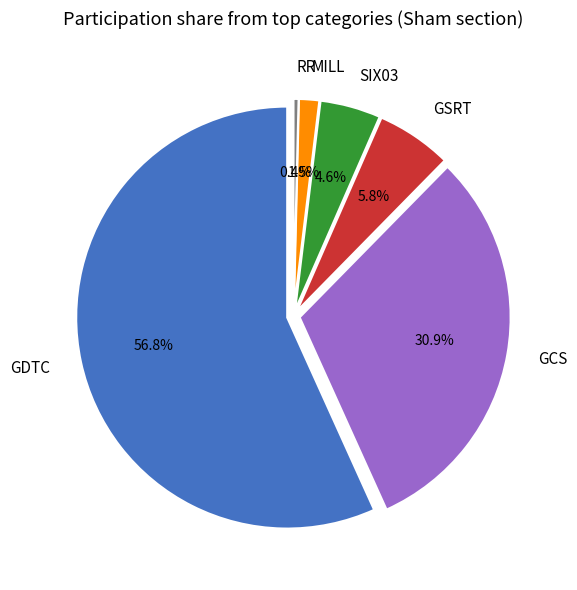

To the nearest percent, what is the combined percentage of SIX03 and GSRT?

10%